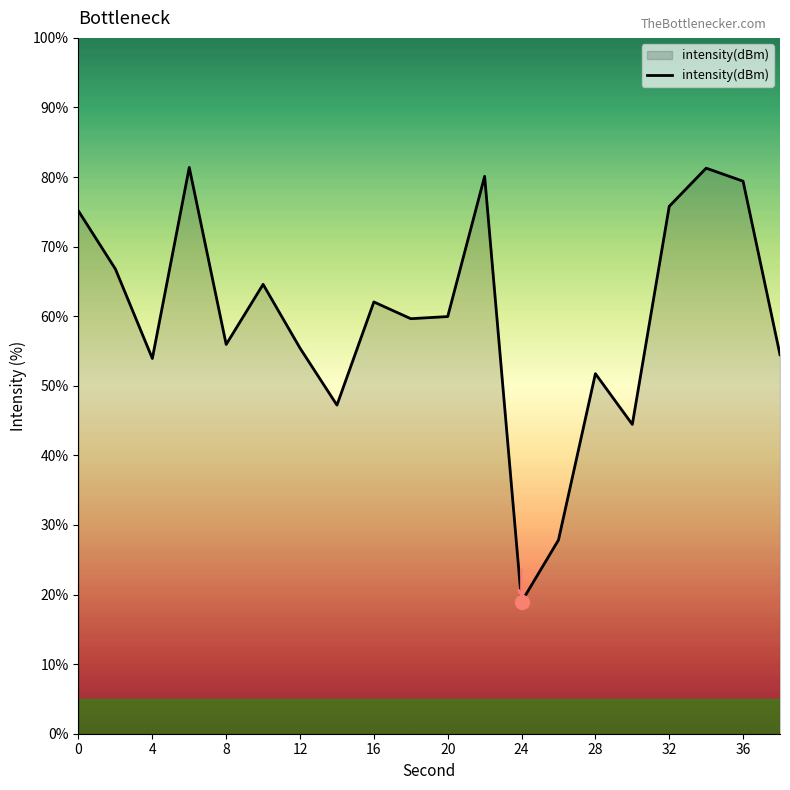

What is the greatest value displayed?

81.4